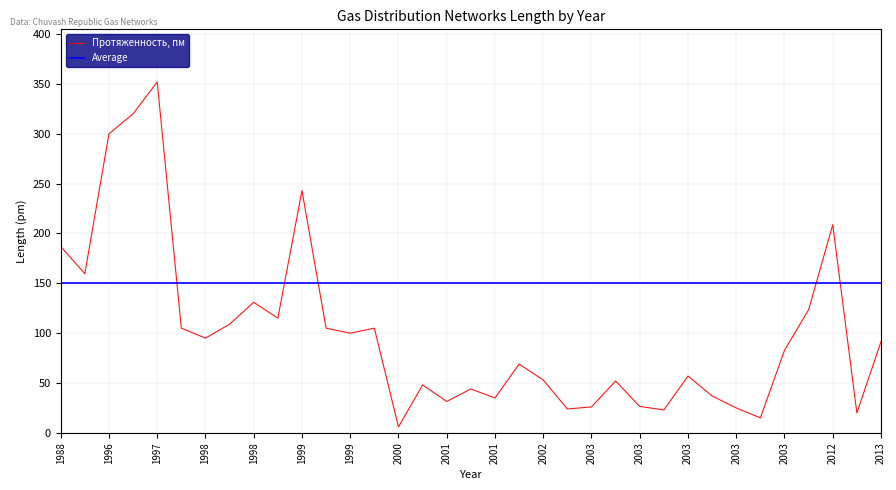

What is the difference between the maximum and minimum values in the Протяженность, пм series?

346.0